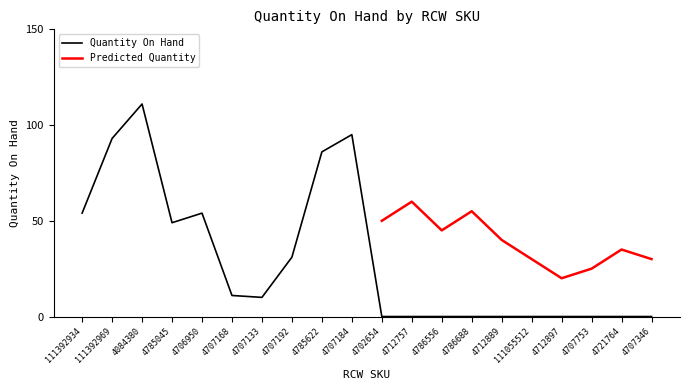

How many values exceed 10?

9